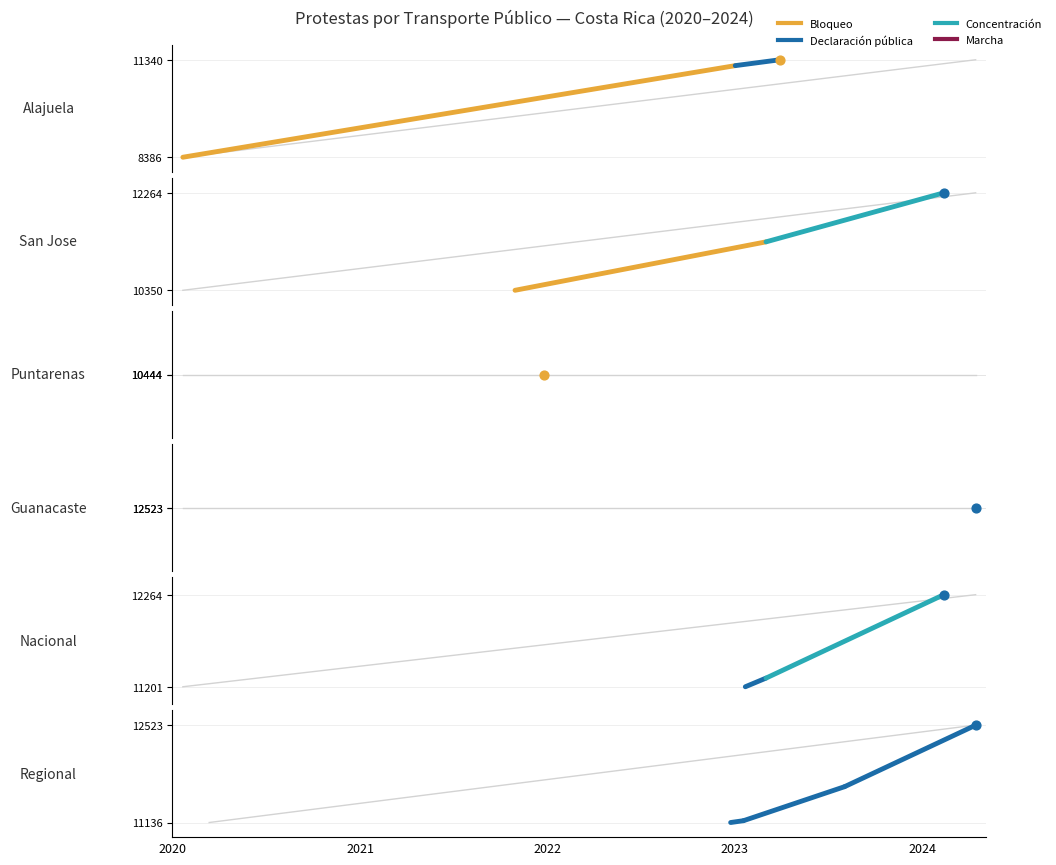

Which series has the largest total across all categories?

Declaracion publica